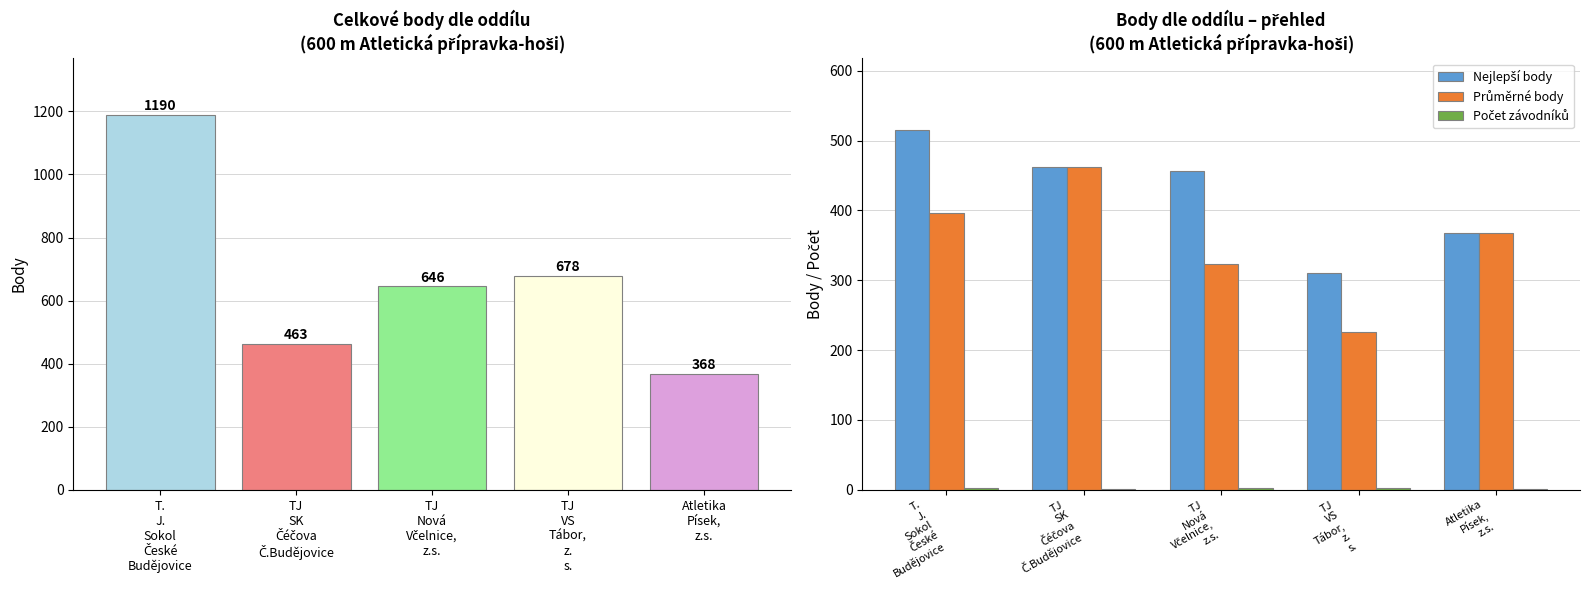

The value of Nejlepší body at TJ
Nová
Včelnice,
z.s. is 456.0. True or false?

True